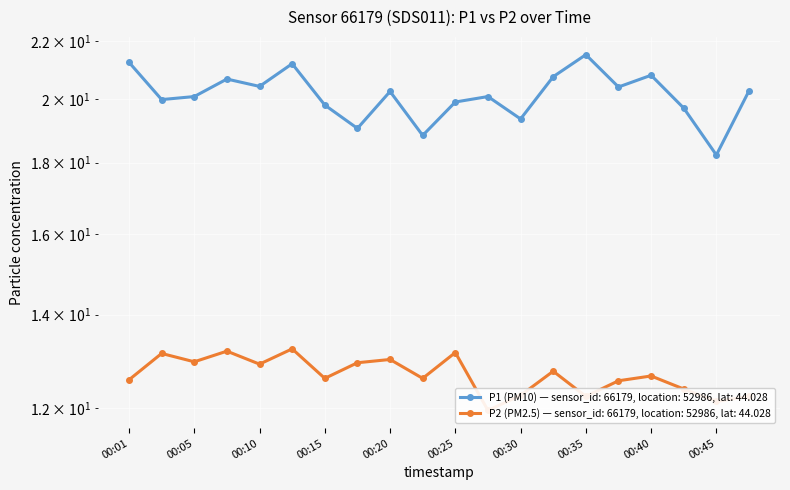

How many series are shown in this chart?

2